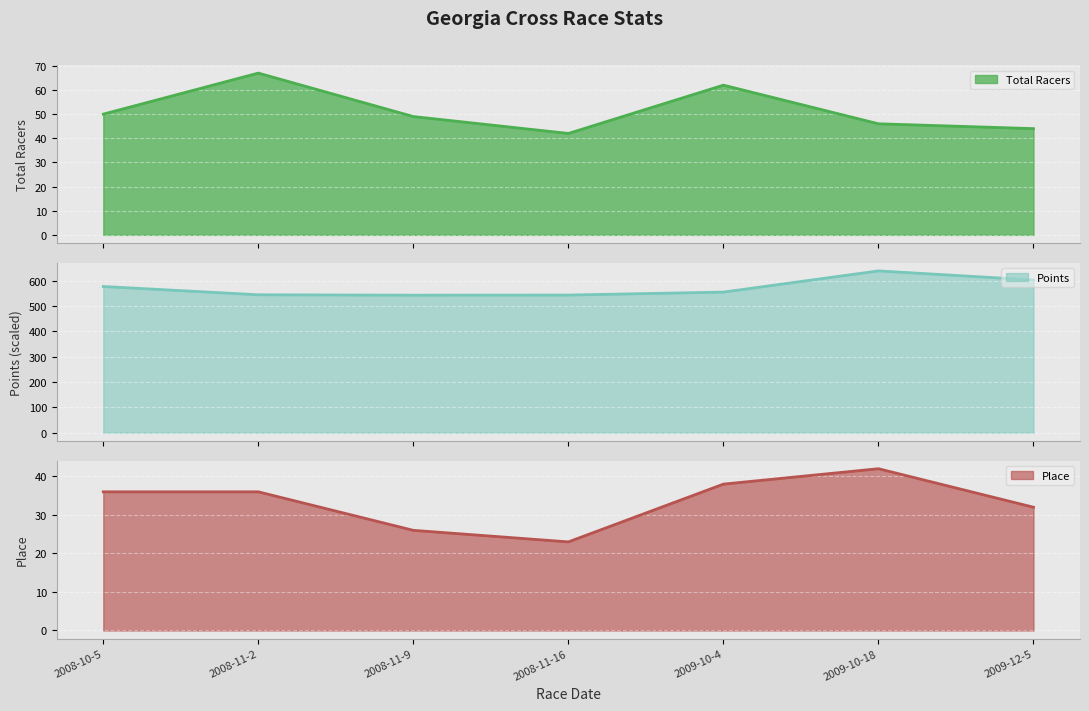

What is the label of the 5th point from the left?

2009-10-4